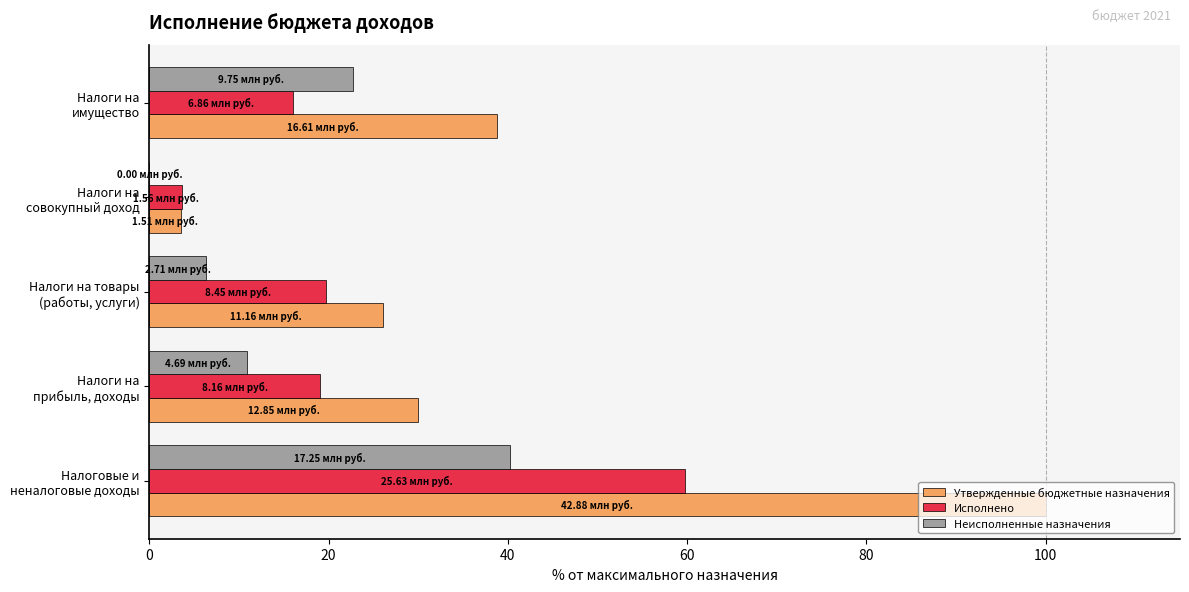

Which series has the largest total across all categories?

Утвержденные бюджетные назначения